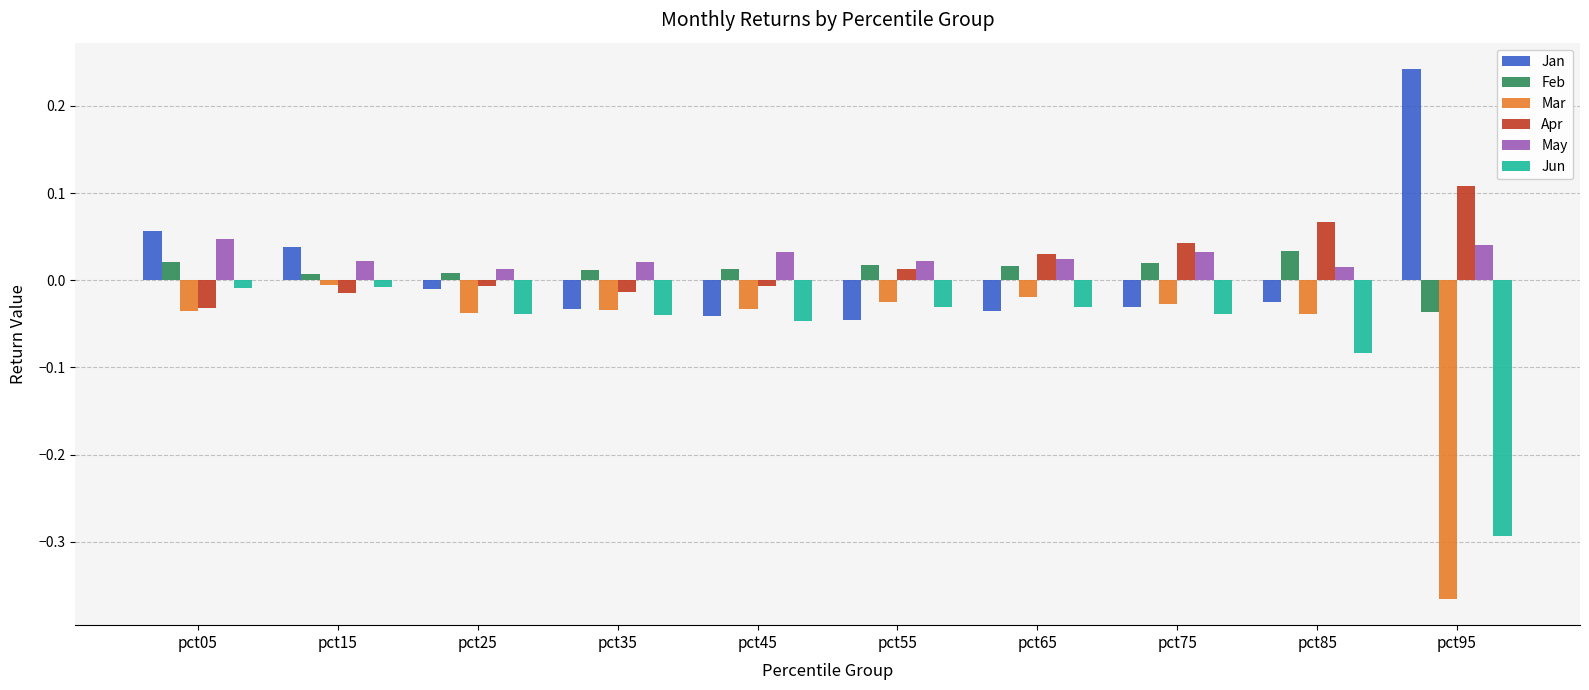

How many May values are between 0 and 1?

10